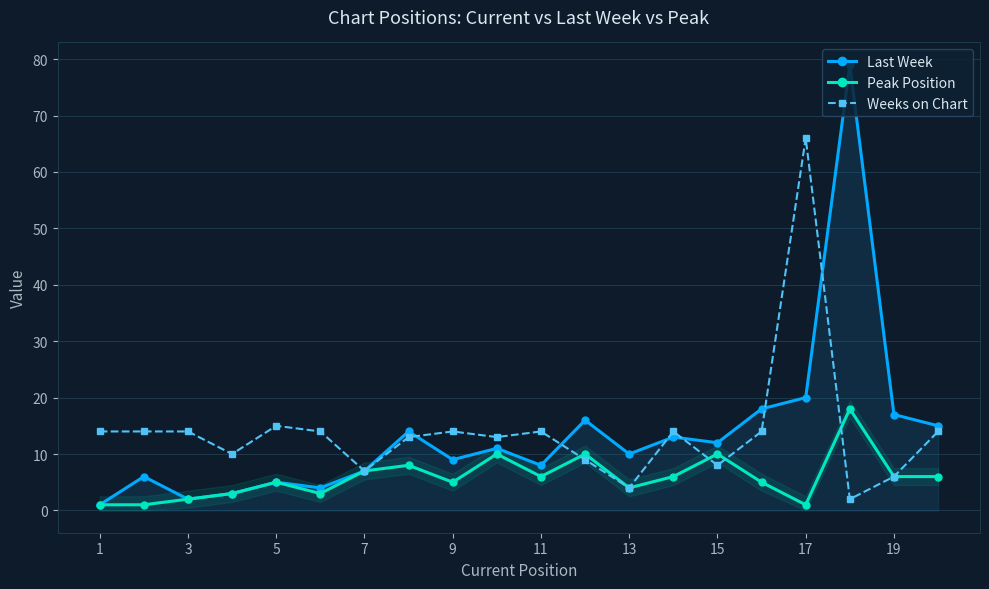

What is the total value across all series at 19?

29